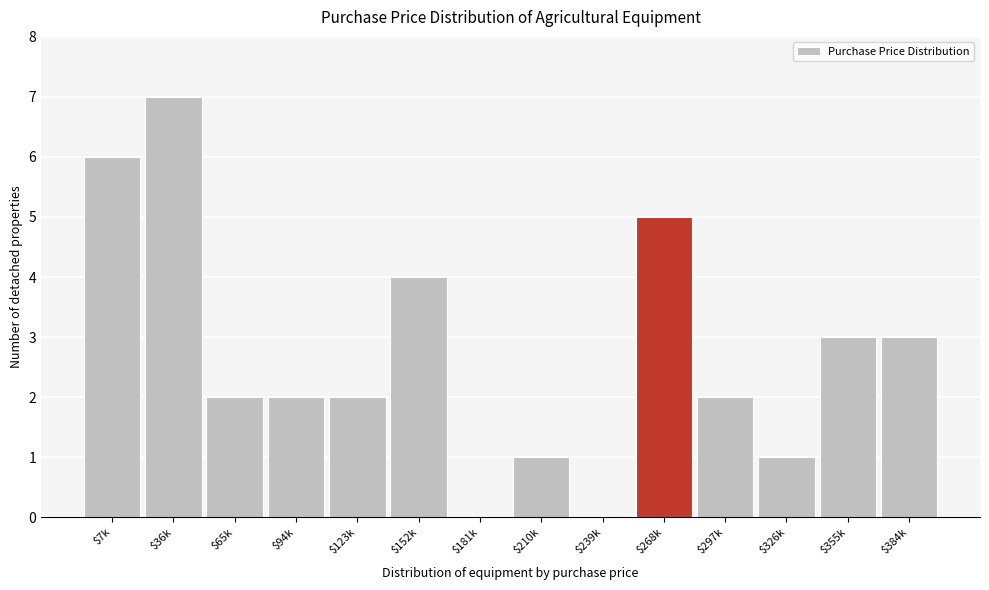

The value at $355k is 3. True or false?

True